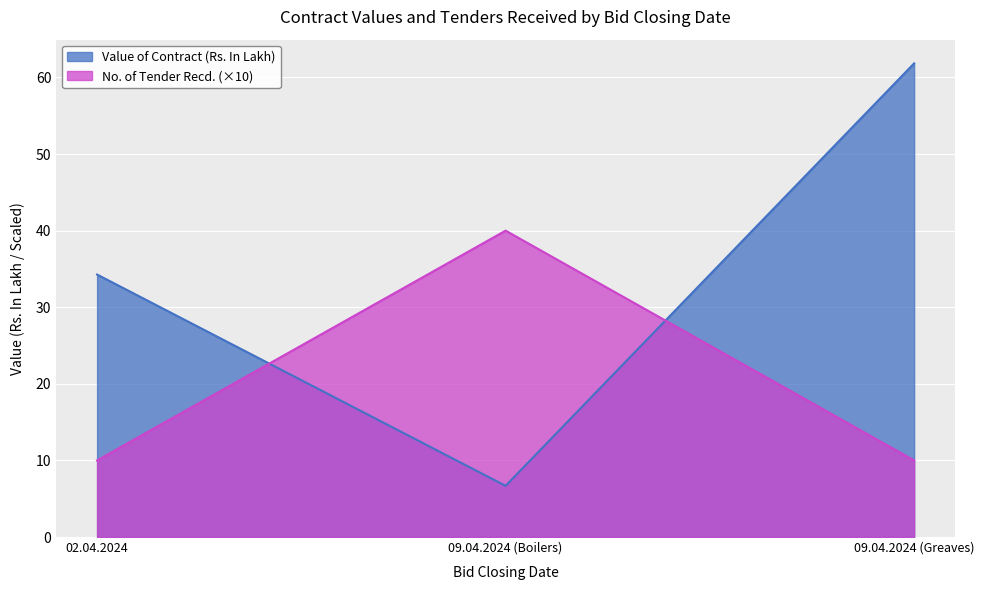

What is the average value of the No. of Tender Recd. series?

20.0